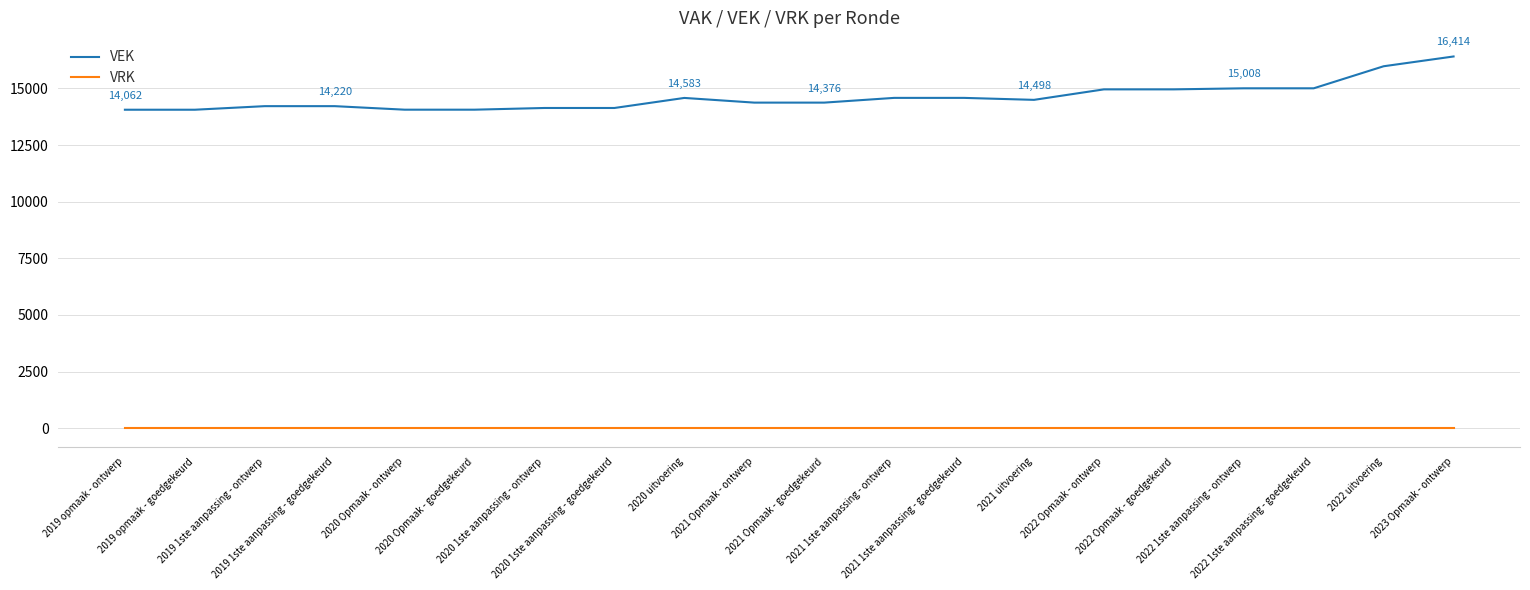

Is it true that VEK equals 23053 at 2022 1ste aanpassing - goedgekeurd?

False